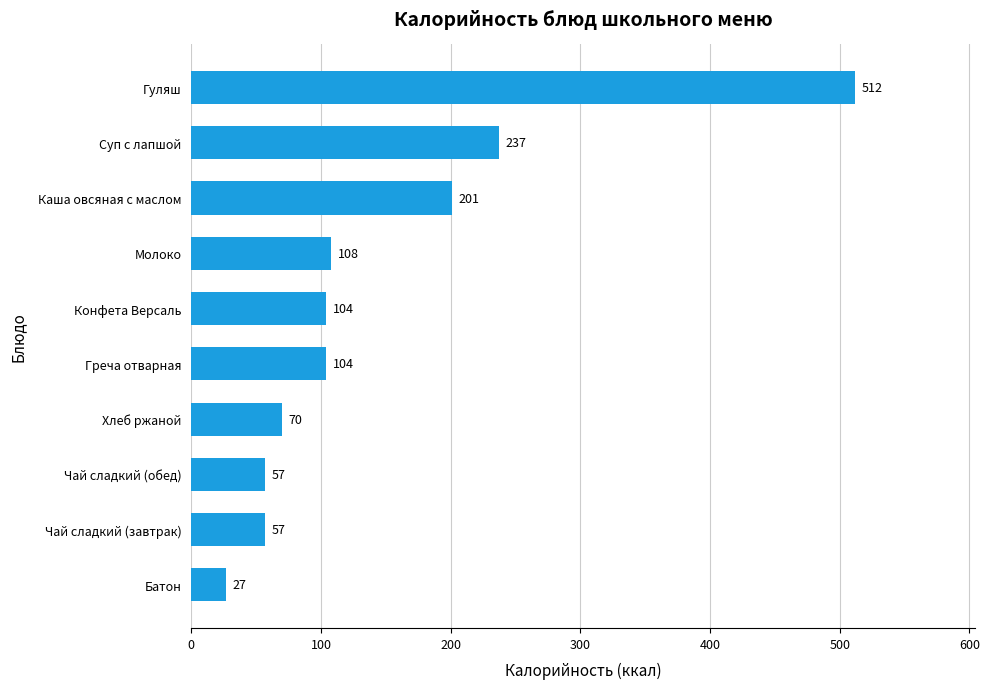

Which has a higher value, Молоко or Суп с лапшой?

Суп с лапшой